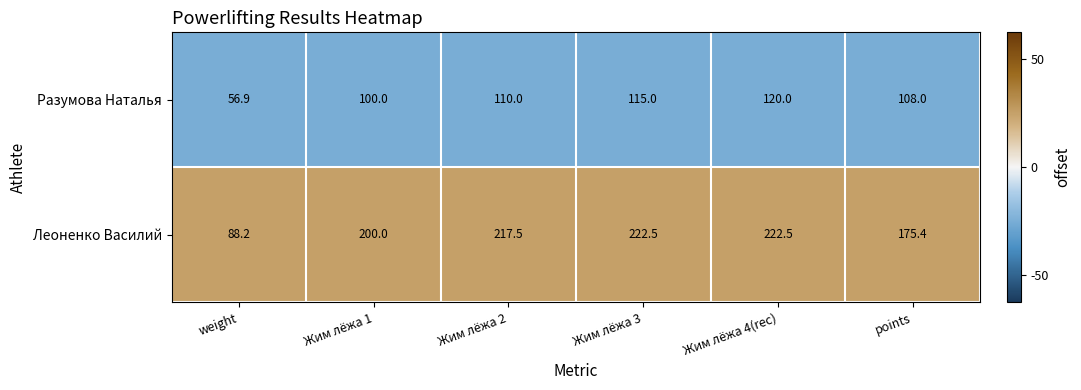

The value of Разумова Наталья at Жим лёжа 4(rec) is 120.0. True or false?

True